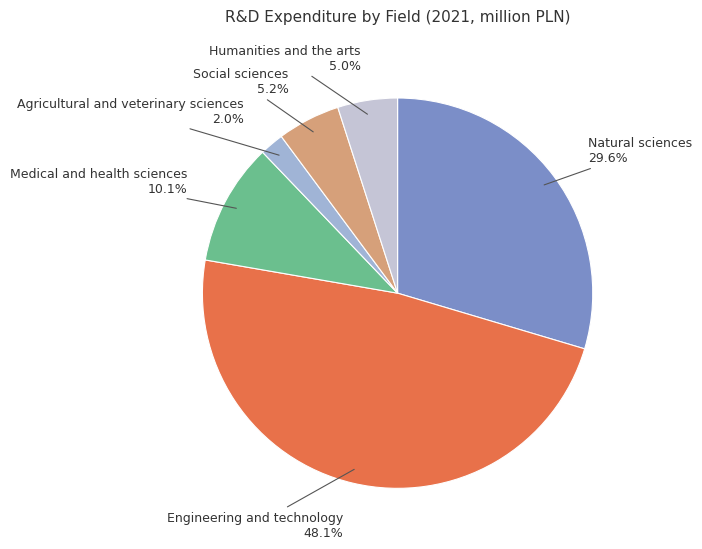

Does any single category account for the majority?

No